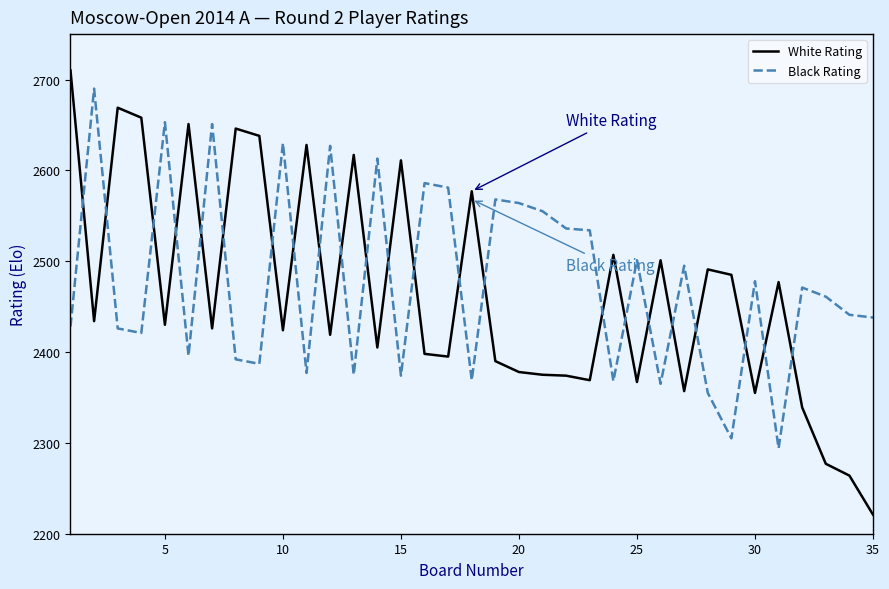

How many times do White Rating and Black Rating cross each other?

23